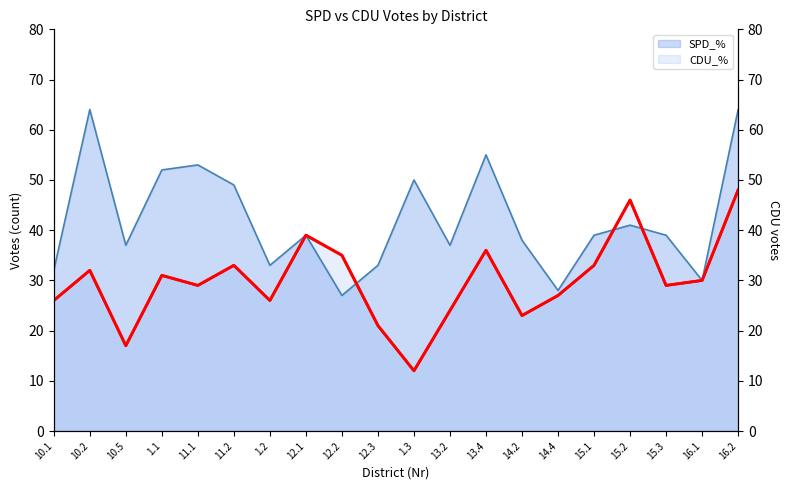

Is it true that CDU_% equals 6.0 at 12.3?

False